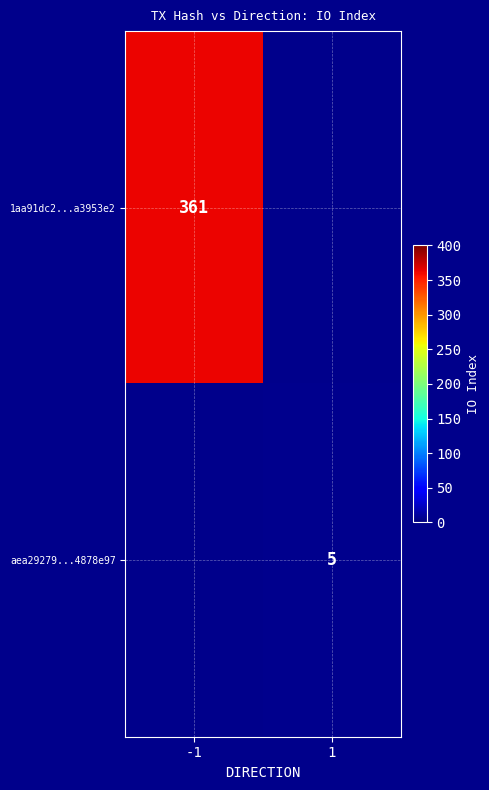

The value of aea29279...4878e97 at 1 is 5. True or false?

True